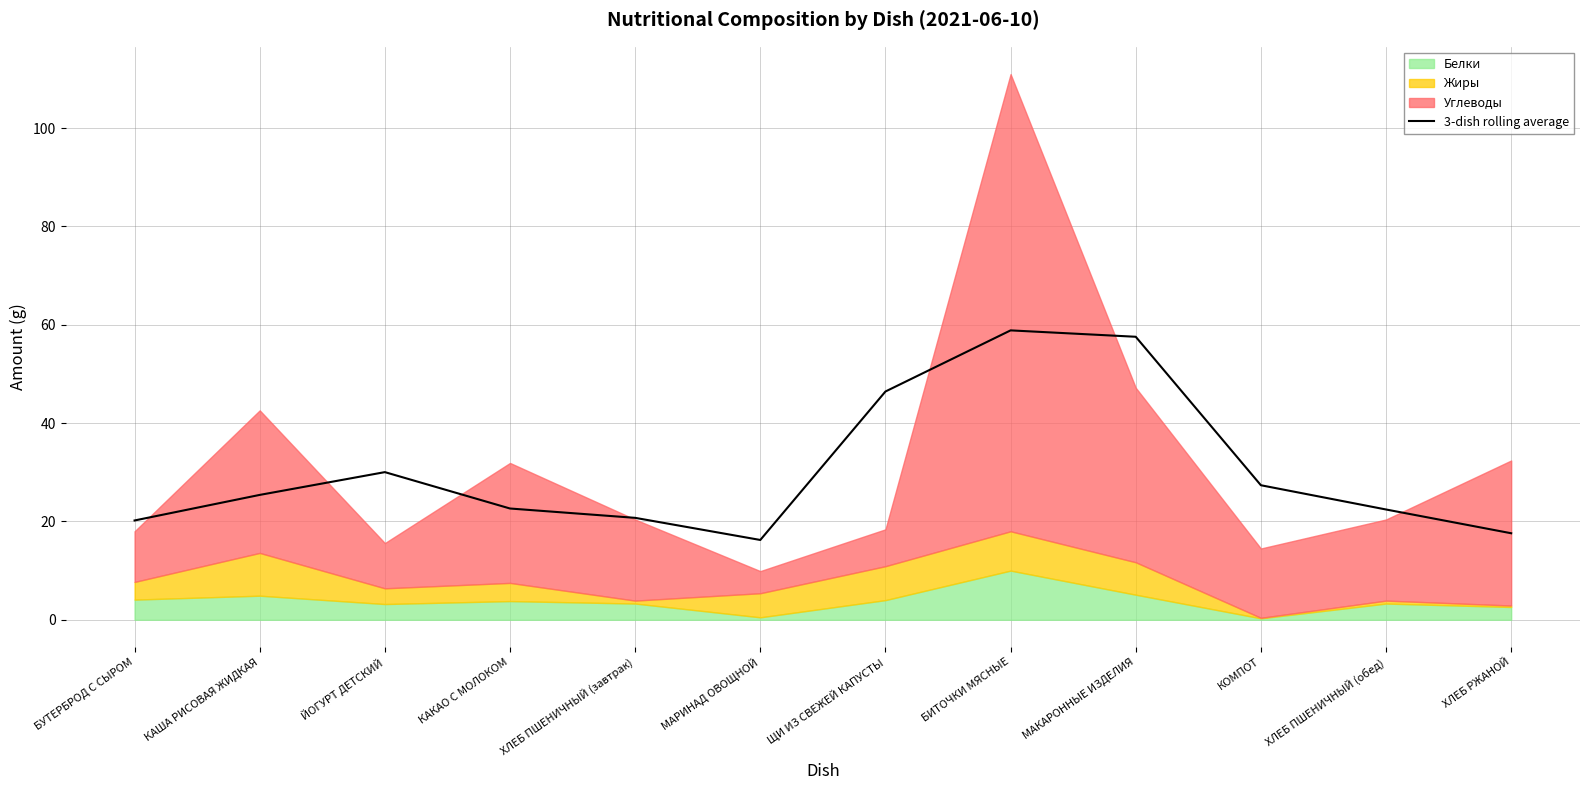

At which category does the data reach its first local peak?

ЙОГУРТ ДЕТСКИЙ